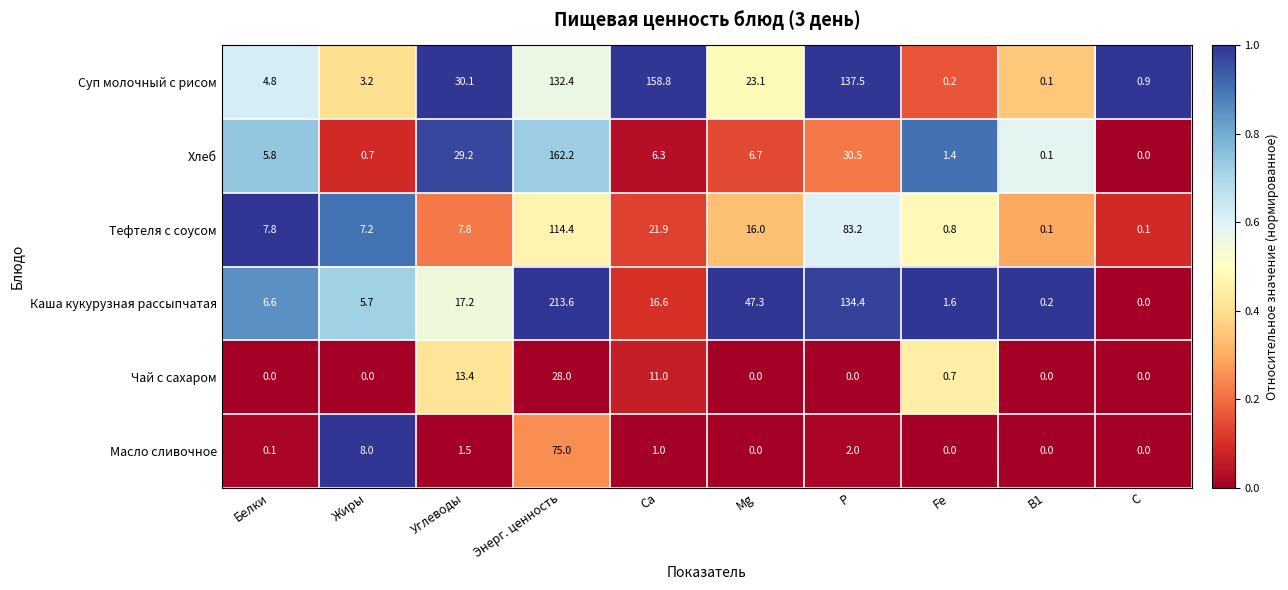

List the series in order of their peak value, highest first.

Каша кукурузная рассыпчатая, Хлеб, Суп молочный с рисом, Тефтеля с соусом, Масло сливочное, Чай с сахаром